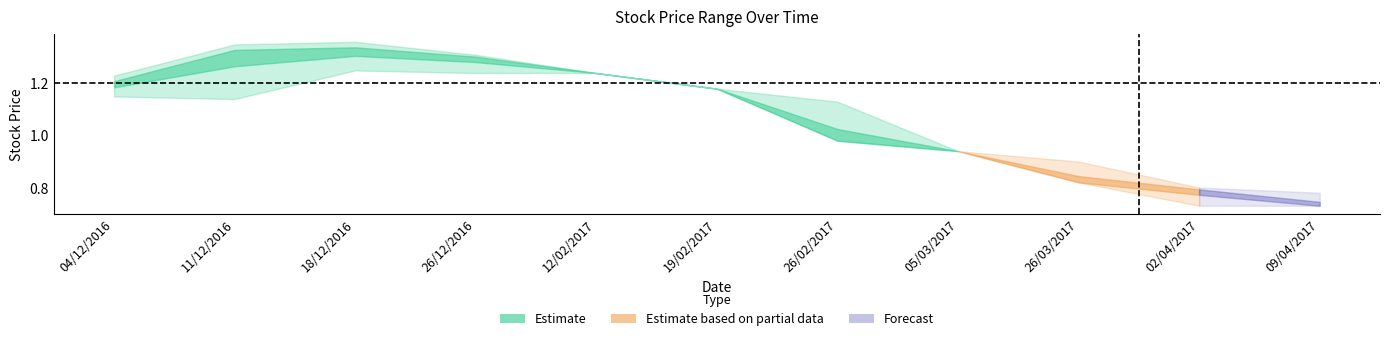

How many values in the High series exceed 1?

7